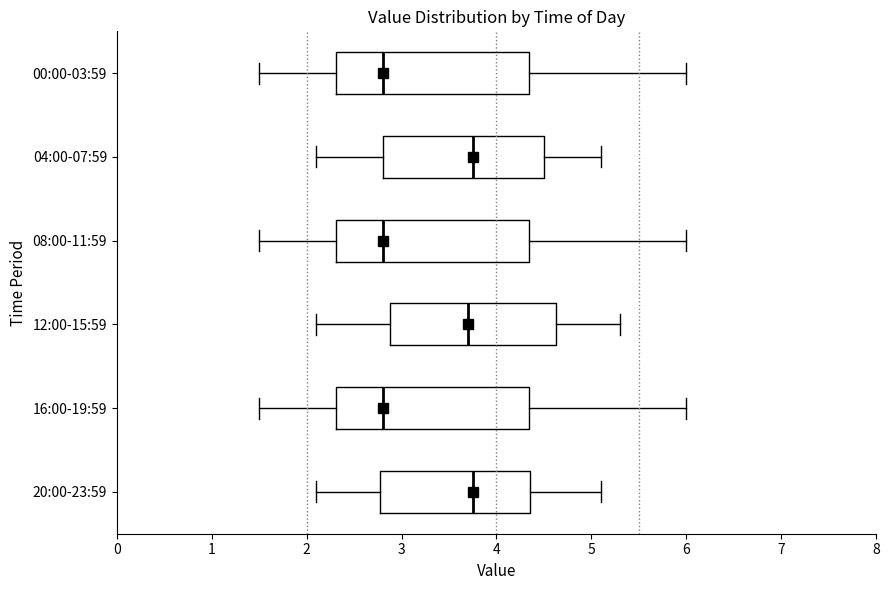

Reading bottom to top, transcribe this box plot: for each box, give where its median line is, the range the box spans, and where its two whiskers end, as read against the x-axis. The values are not printed on the chart, so give them approximately, as read against the axis.

20:00-23:59: median 3.8, box 2.8 to 4.4, whiskers 2.1 to 5.1
16:00-19:59: median 2.8, box 2.3 to 4.3, whiskers 1.5 to 6.0
12:00-15:59: median 3.7, box 2.9 to 4.6, whiskers 2.1 to 5.3
08:00-11:59: median 2.8, box 2.3 to 4.3, whiskers 1.5 to 6.0
04:00-07:59: median 3.8, box 2.8 to 4.5, whiskers 2.1 to 5.1
00:00-03:59: median 2.8, box 2.3 to 4.3, whiskers 1.5 to 6.0